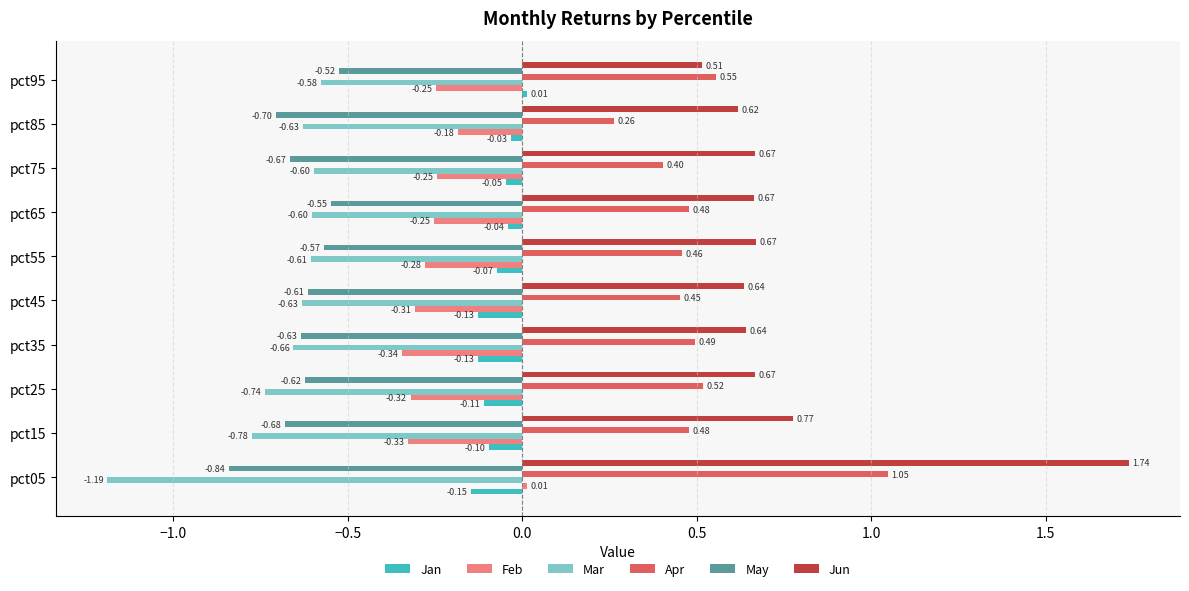

What is the average value of the Mar series?

-0.7